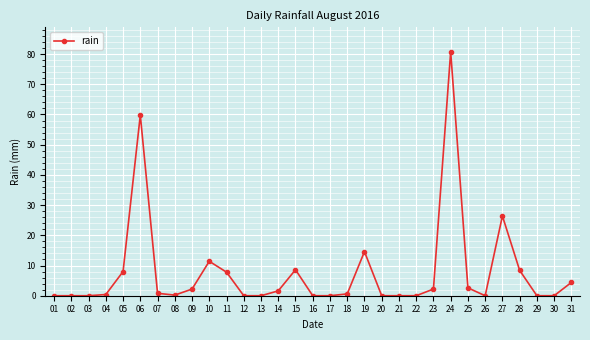

What is the sum of the values at 31 and 29?

4.4